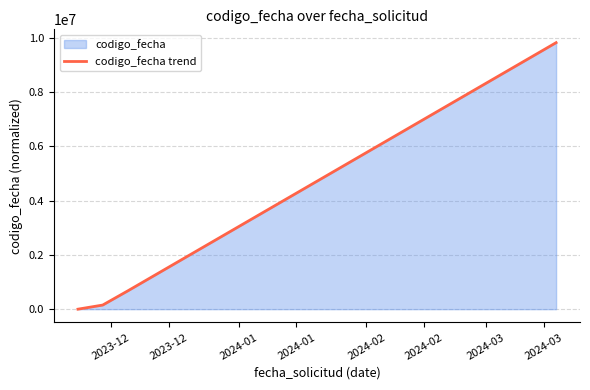

Reading left to right, what are all the values shown in this chart?

0	151576	666814	9823694